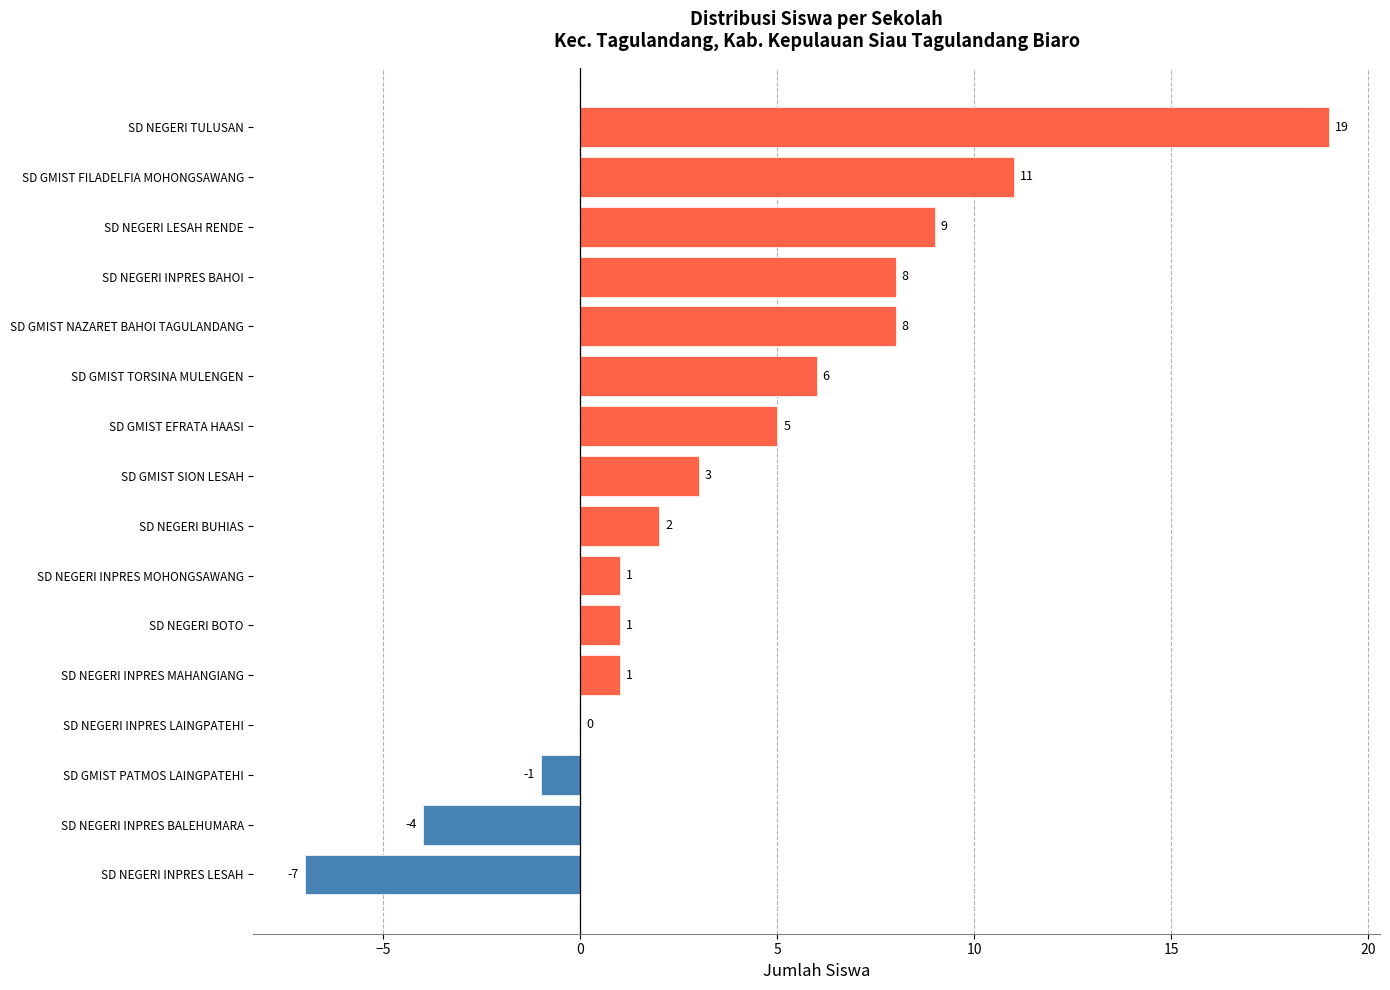

Reading bottom to top, what are all the values shown in this chart?

SD NEGERI INPRES LESAH=-7	SD NEGERI INPRES BALEHUMARA=-4	SD GMIST PATMOS LAINGPATEHI=-1	SD NEGERI INPRES LAINGPATEHI=0	SD NEGERI INPRES MAHANGIANG=1	SD NEGERI BOTO=1	SD NEGERI INPRES MOHONGSAWANG=1	SD NEGERI BUHIAS=2	SD GMIST SION LESAH=3	SD GMIST EFRATA HAASI=5	SD GMIST TORSINA MULENGEN=6	SD GMIST NAZARET BAHOI TAGULANDANG=8	SD NEGERI INPRES BAHOI=8	SD NEGERI LESAH RENDE=9	SD GMIST FILADELFIA MOHONGSAWANG=11	SD NEGERI TULUSAN=19